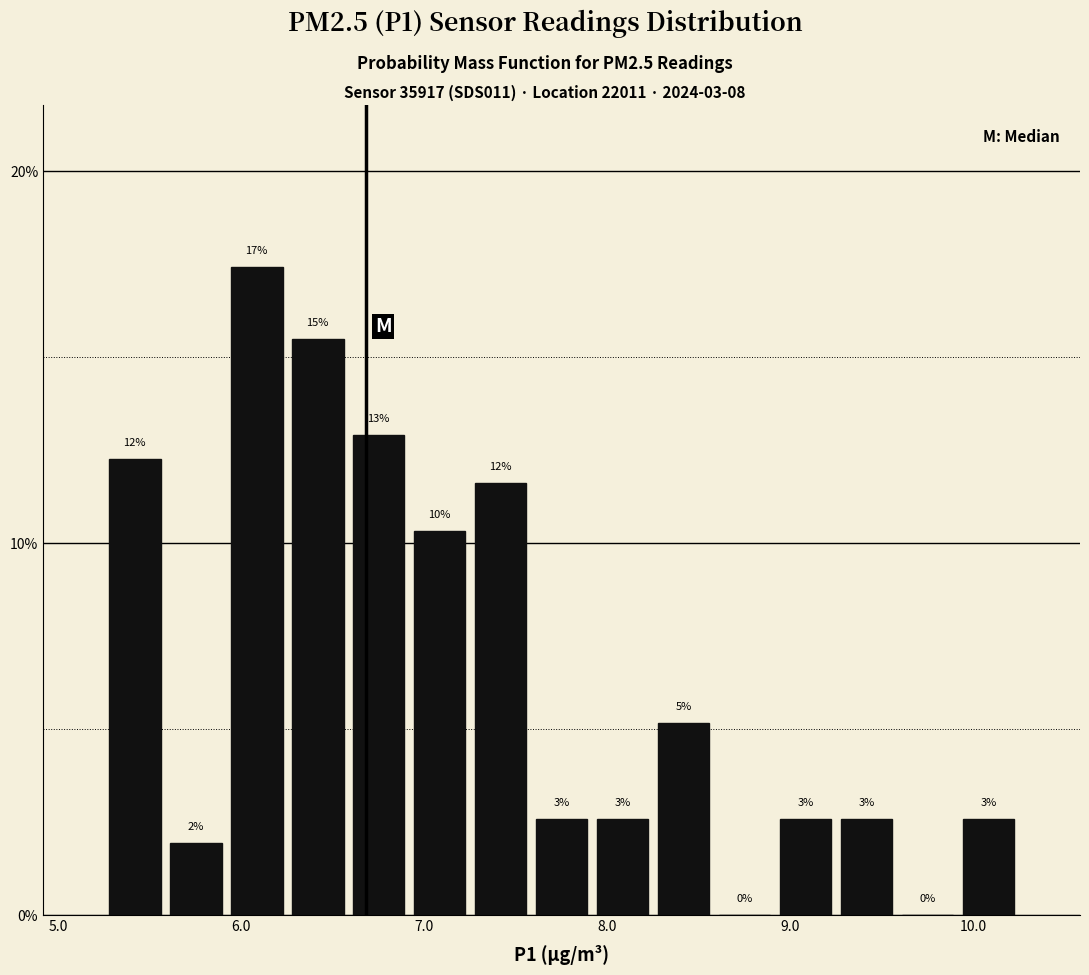

Read against the x-axis, roughly where is the centre of the tallest bar?

6.1